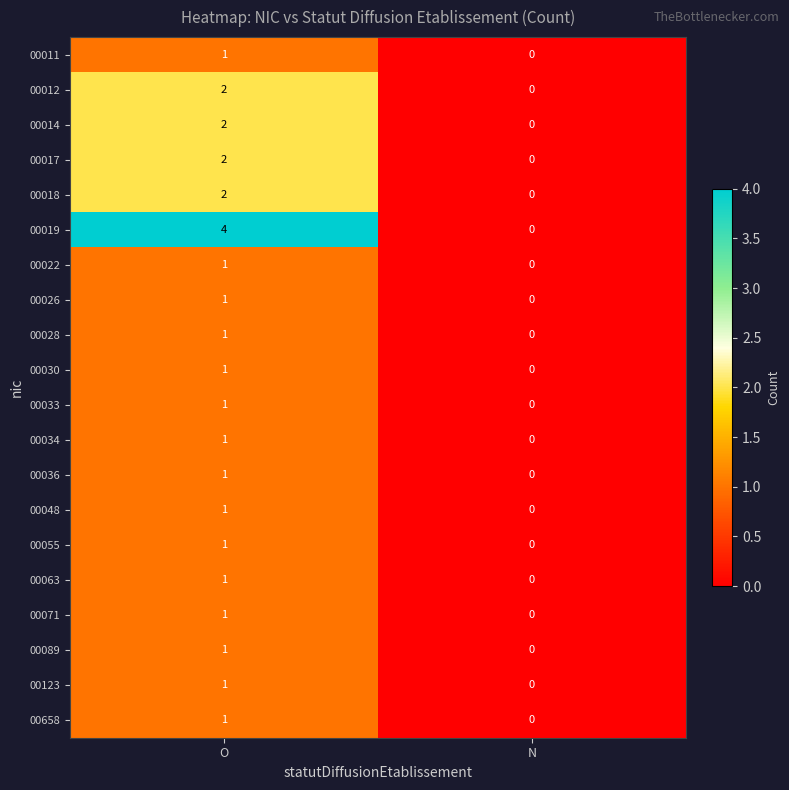

How many data points in 00011 are less than 1?

1